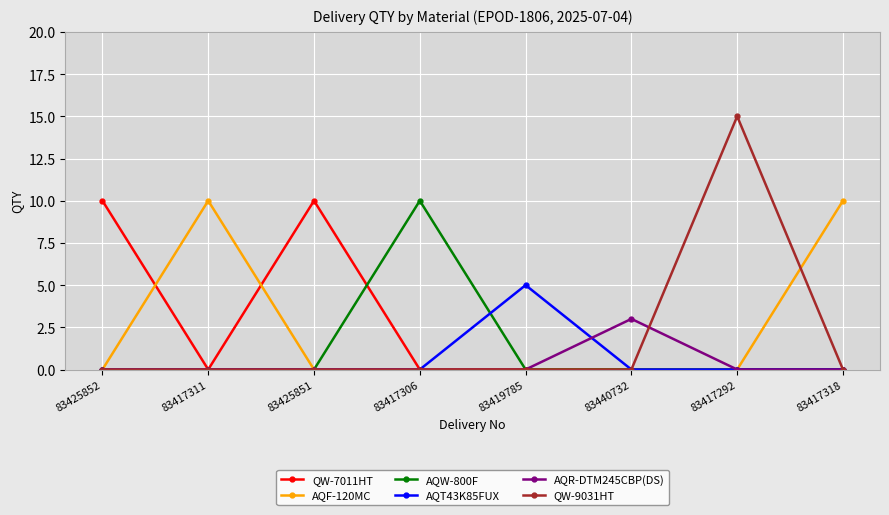

Count the number of categories in the chart.

8